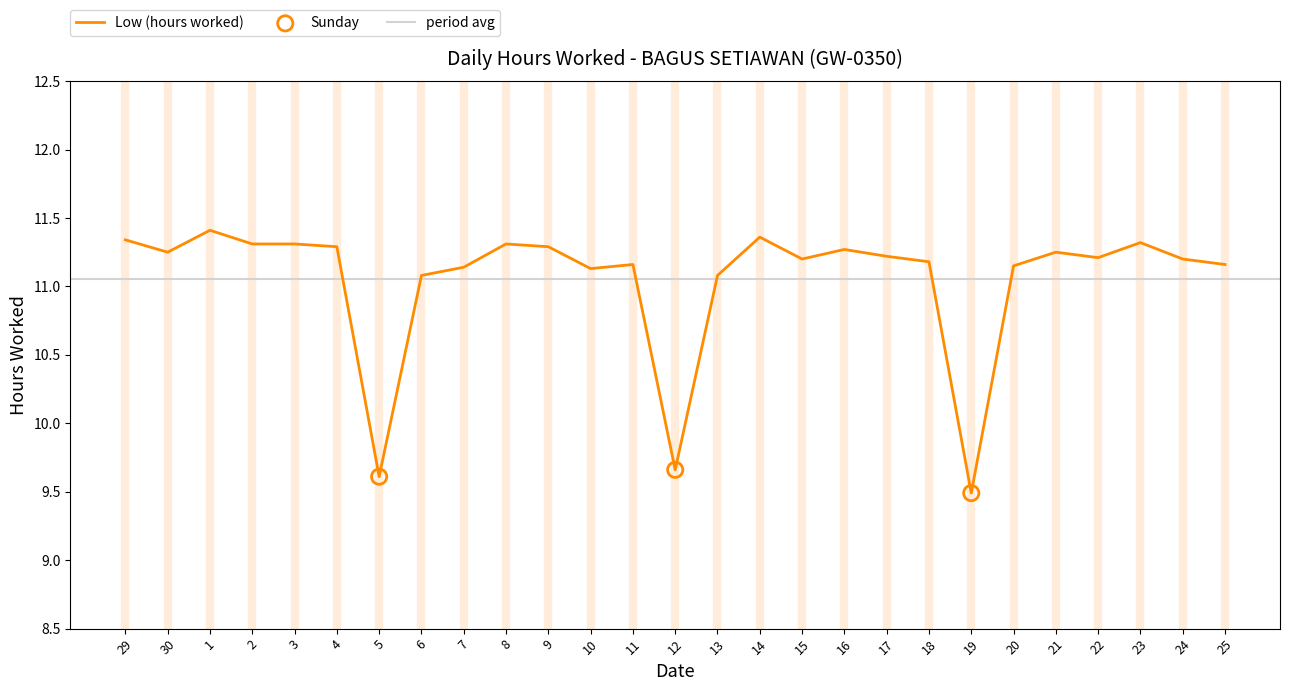

Approximately how many times larger is the value at 18 compared to 13?

1.0